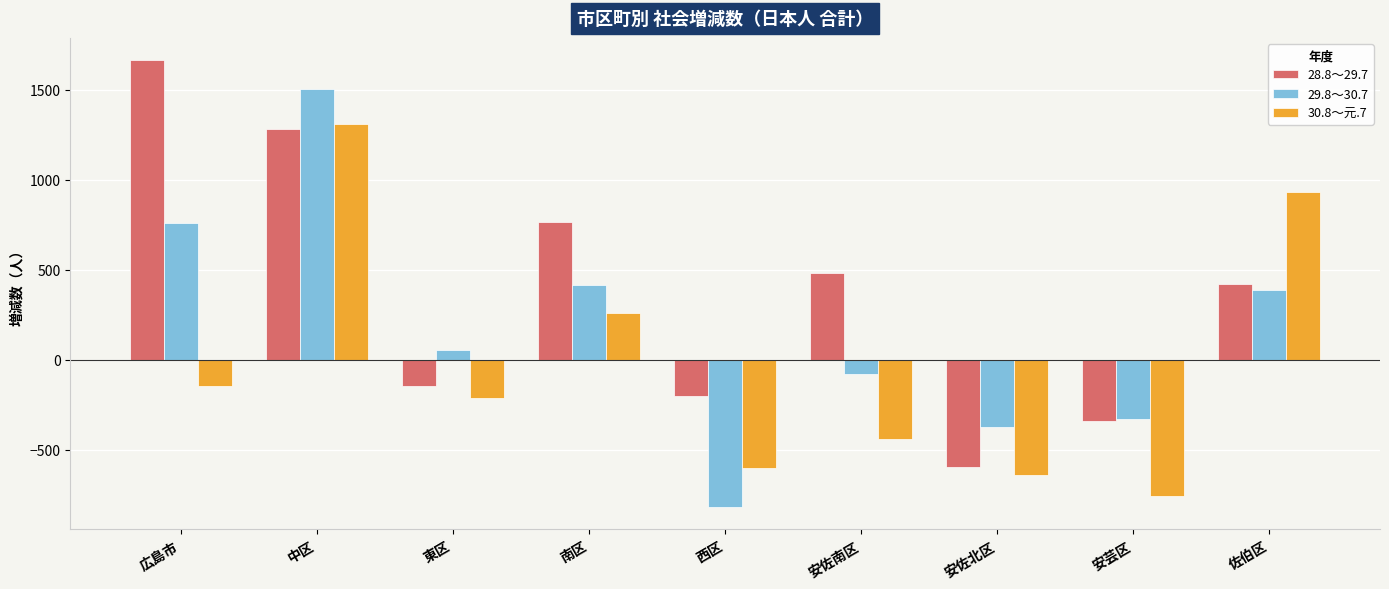

How many values in the 29.8～30.7 series are below 51?

4